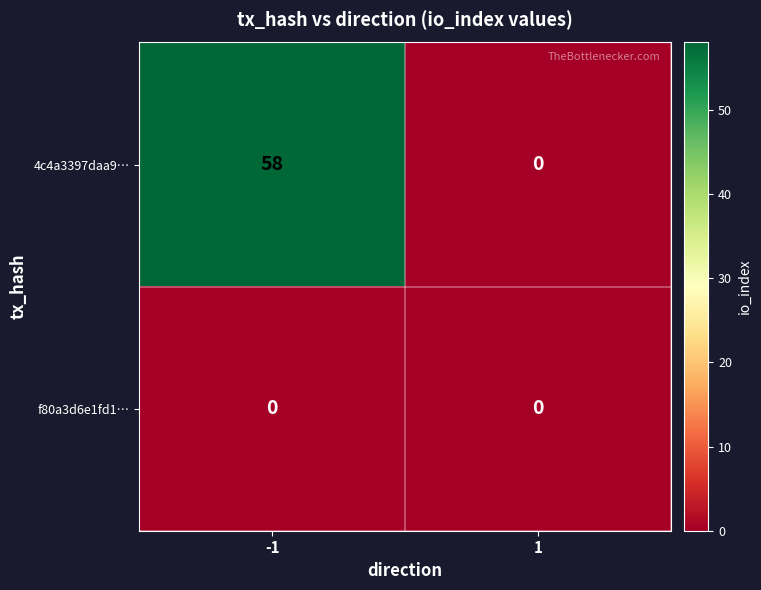

What is the maximum value for 4c4a3397daa9…?

58